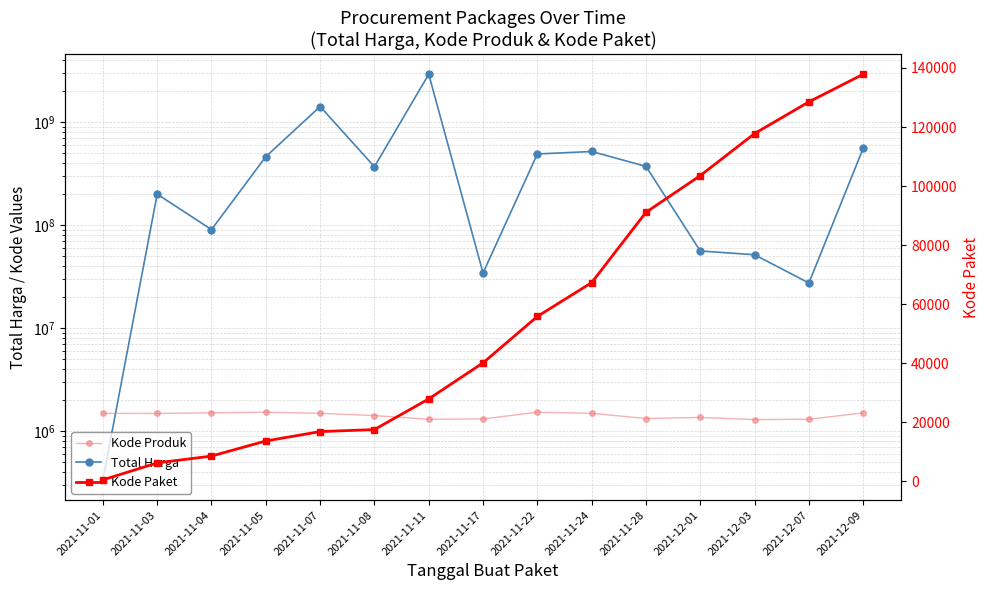

Which has a higher value, 2021-11-08 or 2021-12-07?

2021-11-08